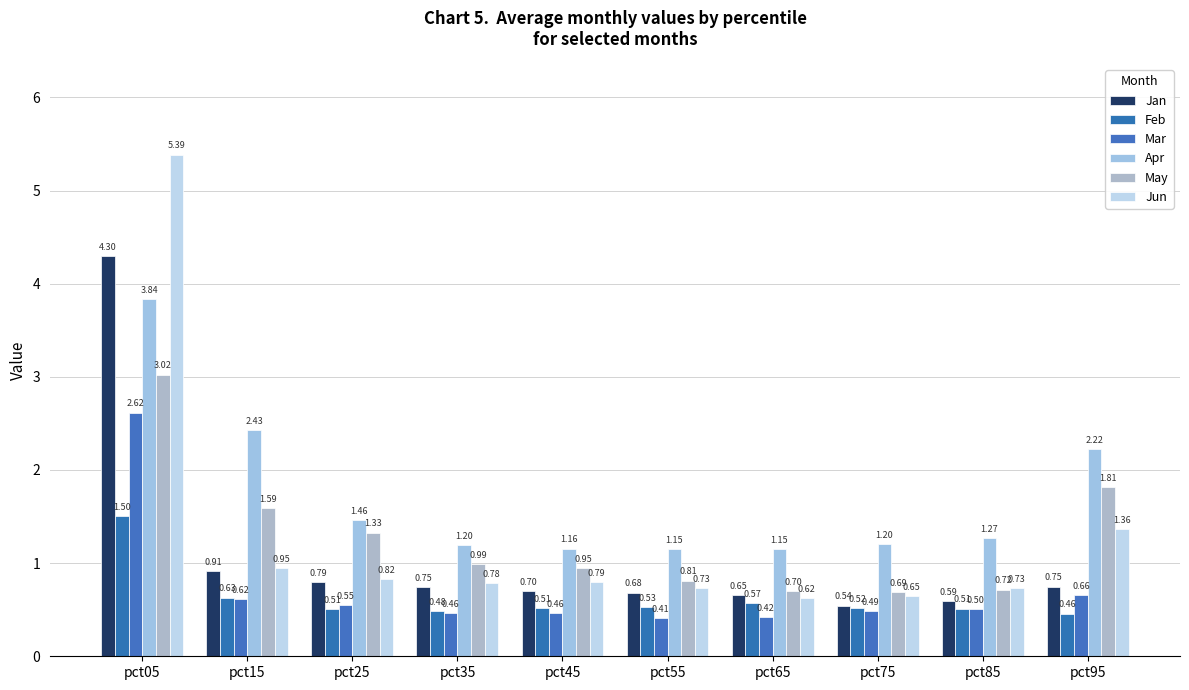

How many bars are there in each group?

6